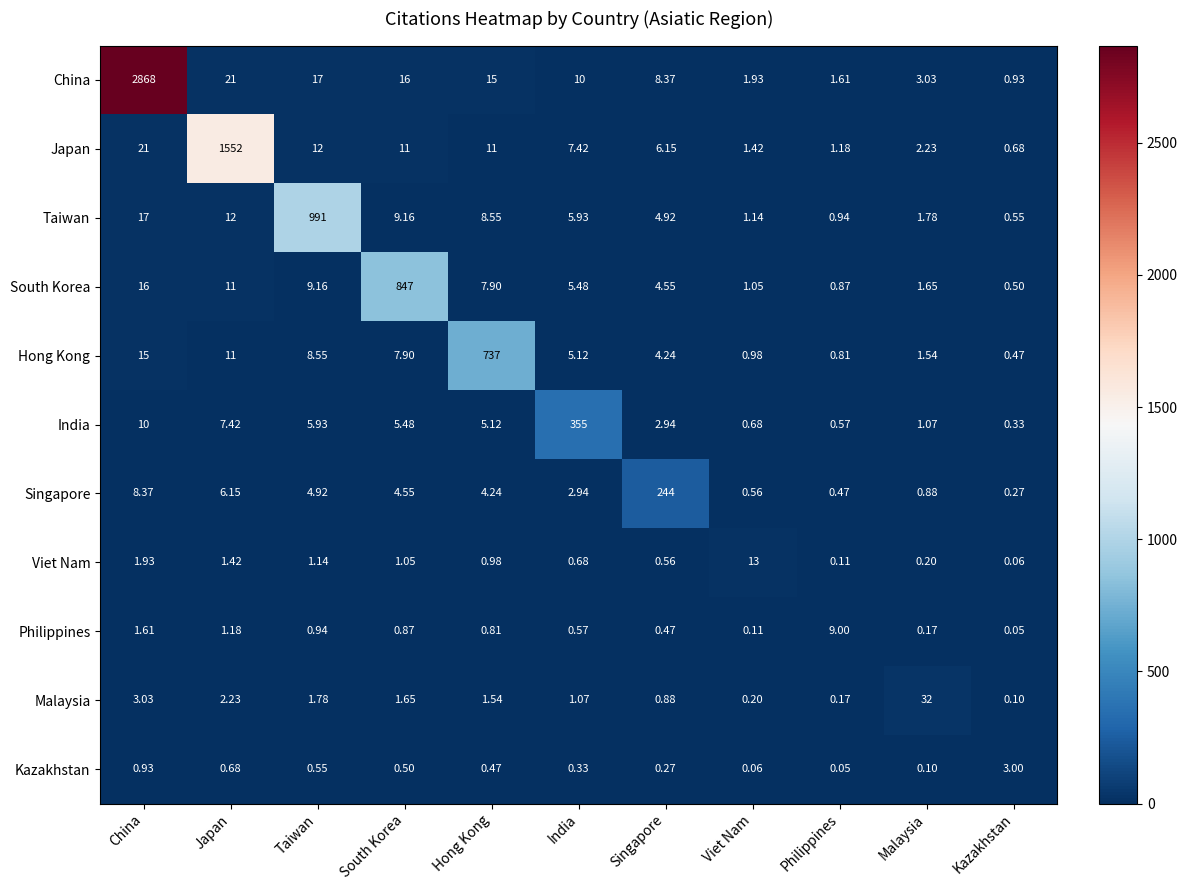

What is the spread (max minus min) of values at Japan?

1551.3